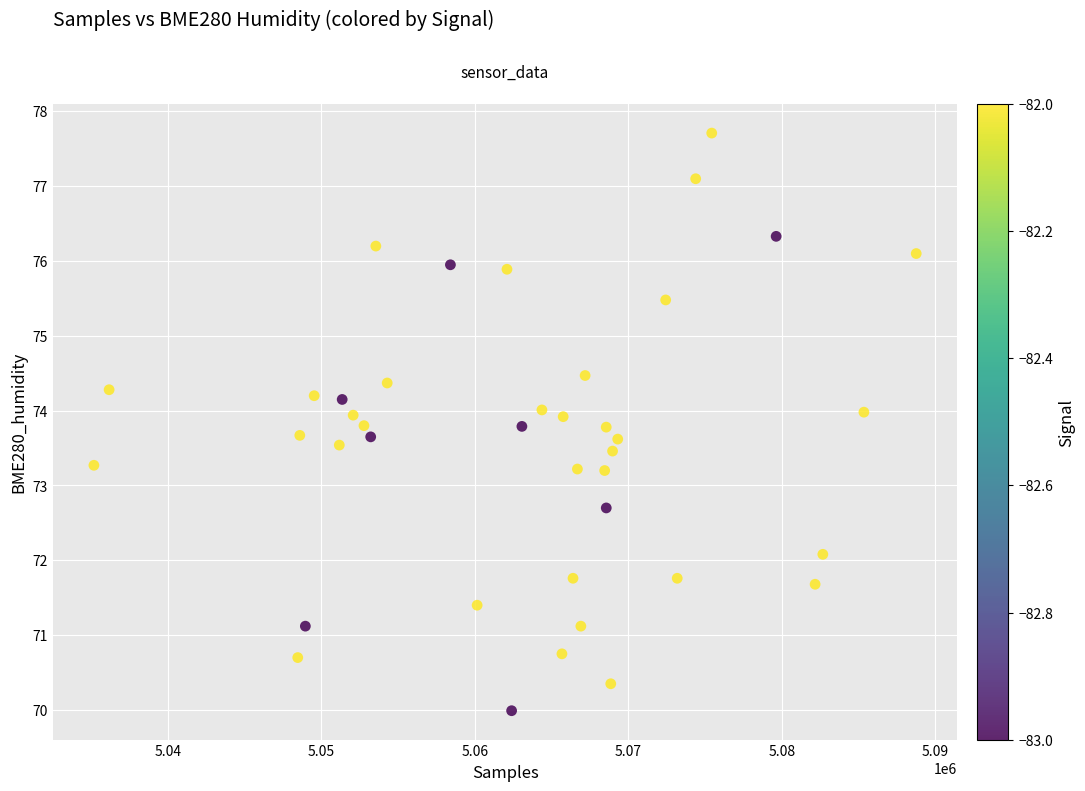

What is the range of X values (max minus min)?

53571.0